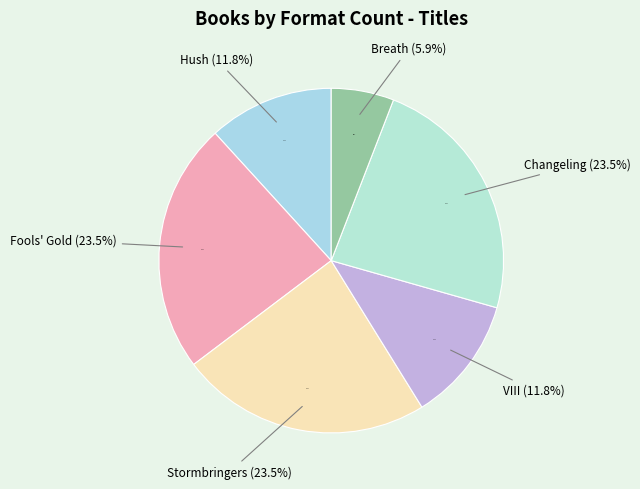

What portion of the pie excludes Stormbringers?

76.5%